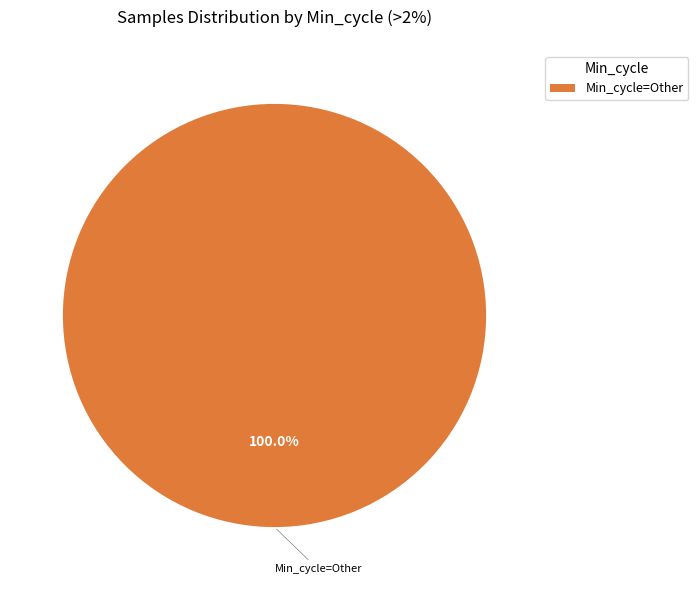

Rank the categories by value from lowest to highest.

Min_cycle=Other